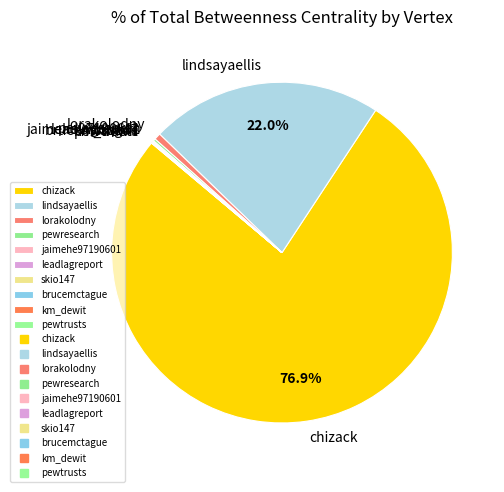

What is the largest slice in the pie chart?

chizack